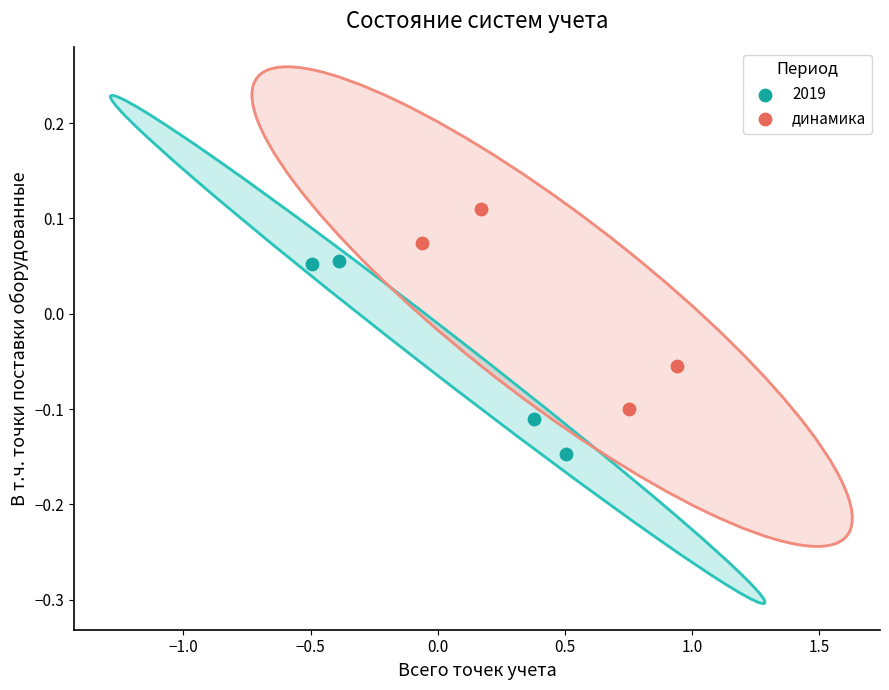

Which series reaches the maximum Y coordinate?

динамика